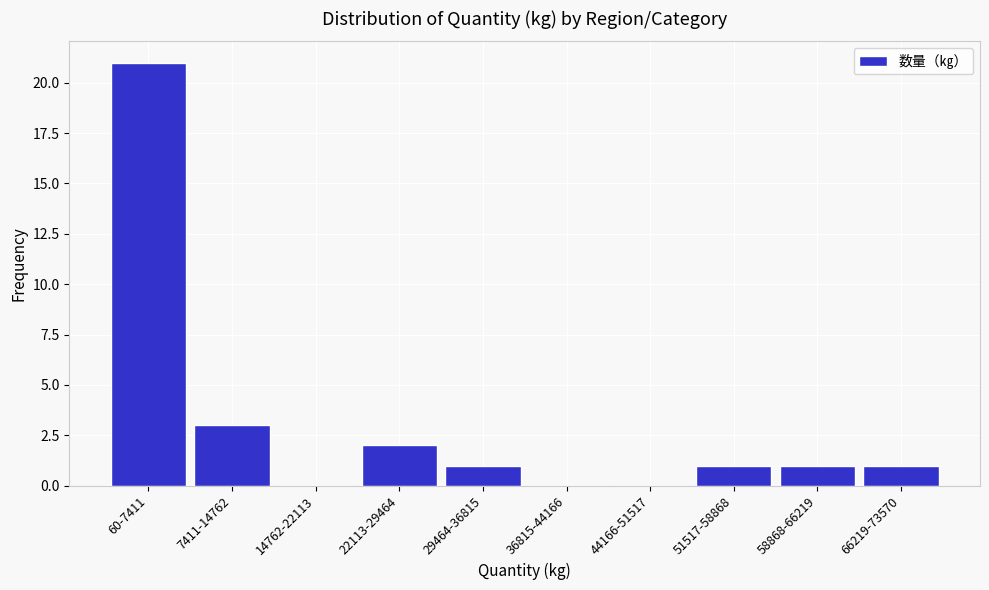

Reading left to right, what are all the values shown in this chart?

60-7411=21	7411-14762=3	14762-22113=0	22113-29464=2	29464-36815=1	36815-44166=0	44166-51517=0	51517-58868=1	58868-66219=1	66219-73570=1